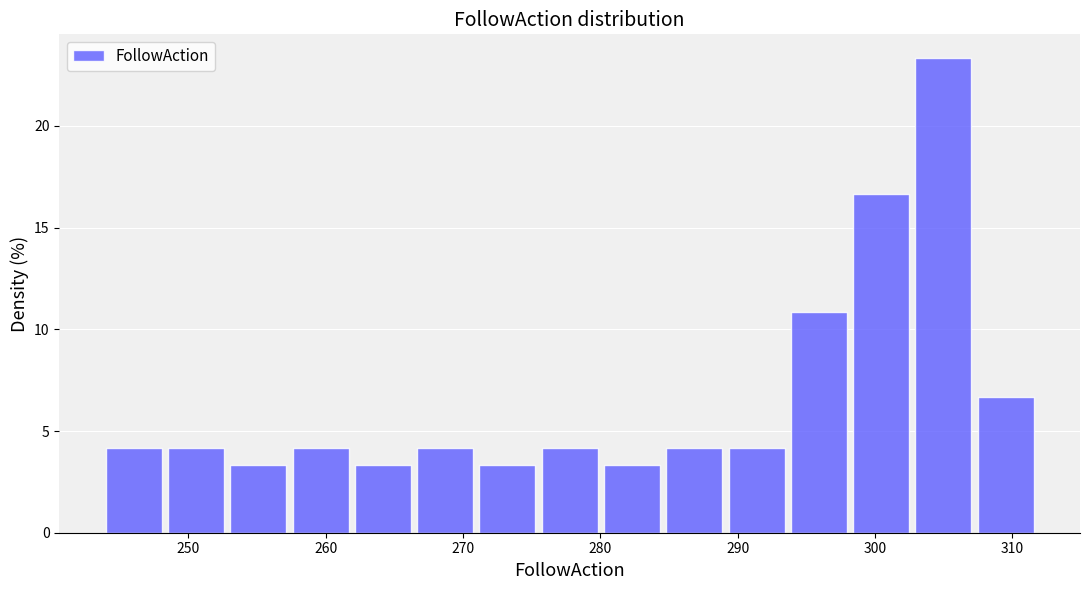

How tall is the bar that spans 285 to 289 on the x-axis? Neither the bar edges nor the heights are printed on the chart, so give them approximately, as read against the axes.

4.0